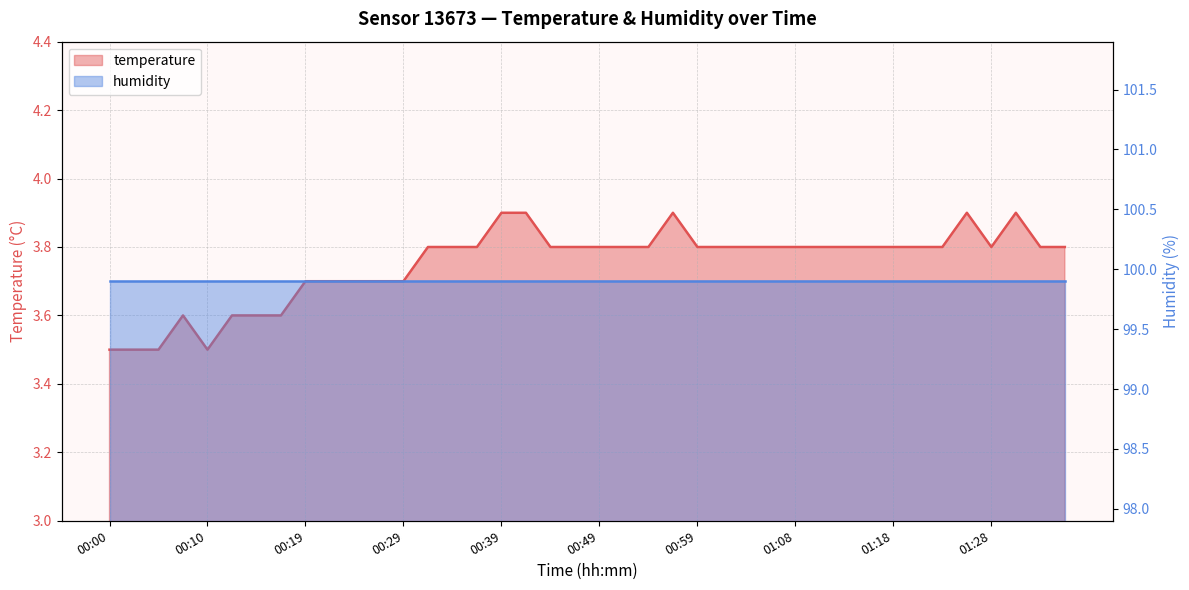

Reading left to right, extract all data points from this chart.

3.5	3.5	3.5	3.6	3.5	3.6	3.6	3.6	3.7	3.7	3.7	3.7	3.7	3.8	3.8	3.8	3.9	3.9	3.8	3.8	3.8	3.8	3.8	3.9	3.8	3.8	3.8	3.8	3.8	3.8	3.8	3.8	3.8	3.8	3.8	3.9	3.8	3.9	3.8	3.8